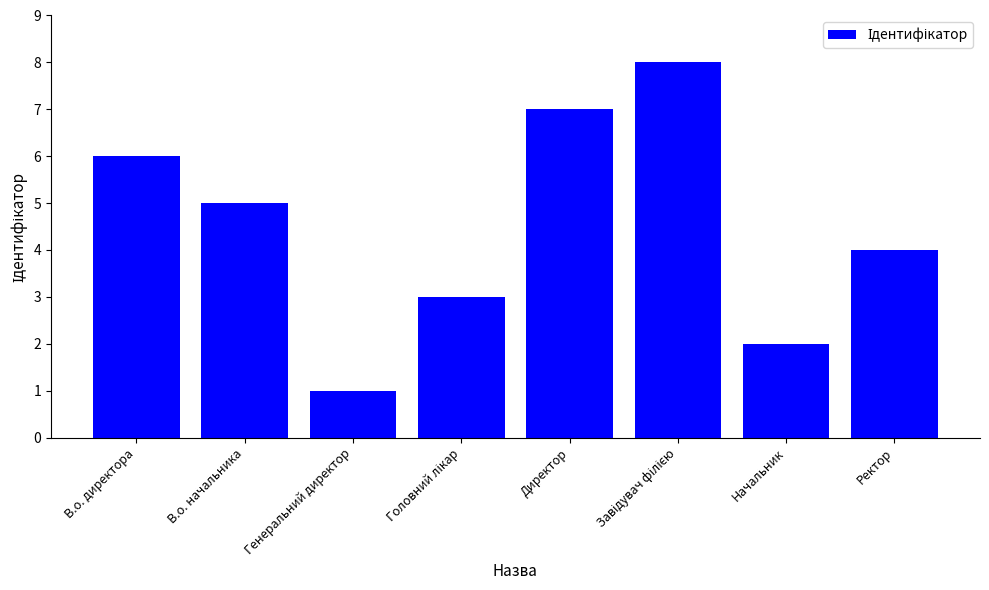

Where does the data first go above 5?

В.о. директора